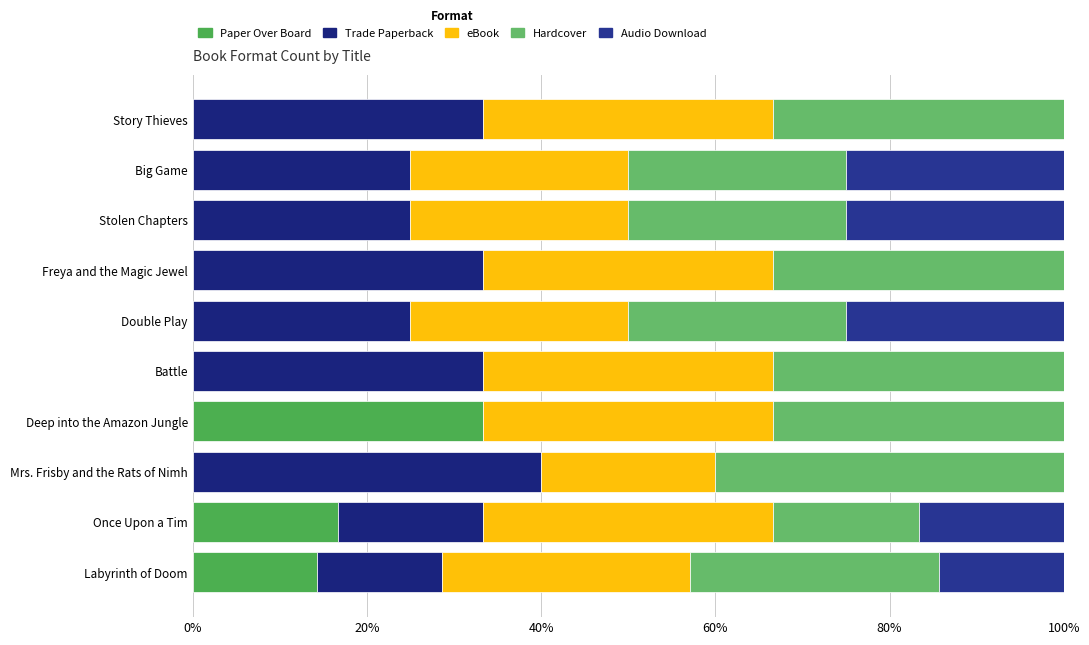

Reading left to right, transcribe all the data shown in this chart.

Paper Over Board: 0.1	0.2	0.0	0.3	0.0	0.0	0.0	0.0	0.0	0.0
Trade Paperback: 0.1	0.2	0.4	0.0	0.3	0.2	0.3	0.2	0.2	0.3
eBook: 0.3	0.3	0.2	0.3	0.3	0.2	0.3	0.2	0.2	0.3
Hardcover: 0.3	0.2	0.4	0.3	0.3	0.2	0.3	0.2	0.2	0.3
Audio Download: 0.1	0.2	0.0	0.0	0.0	0.3	0.0	0.3	0.3	0.0